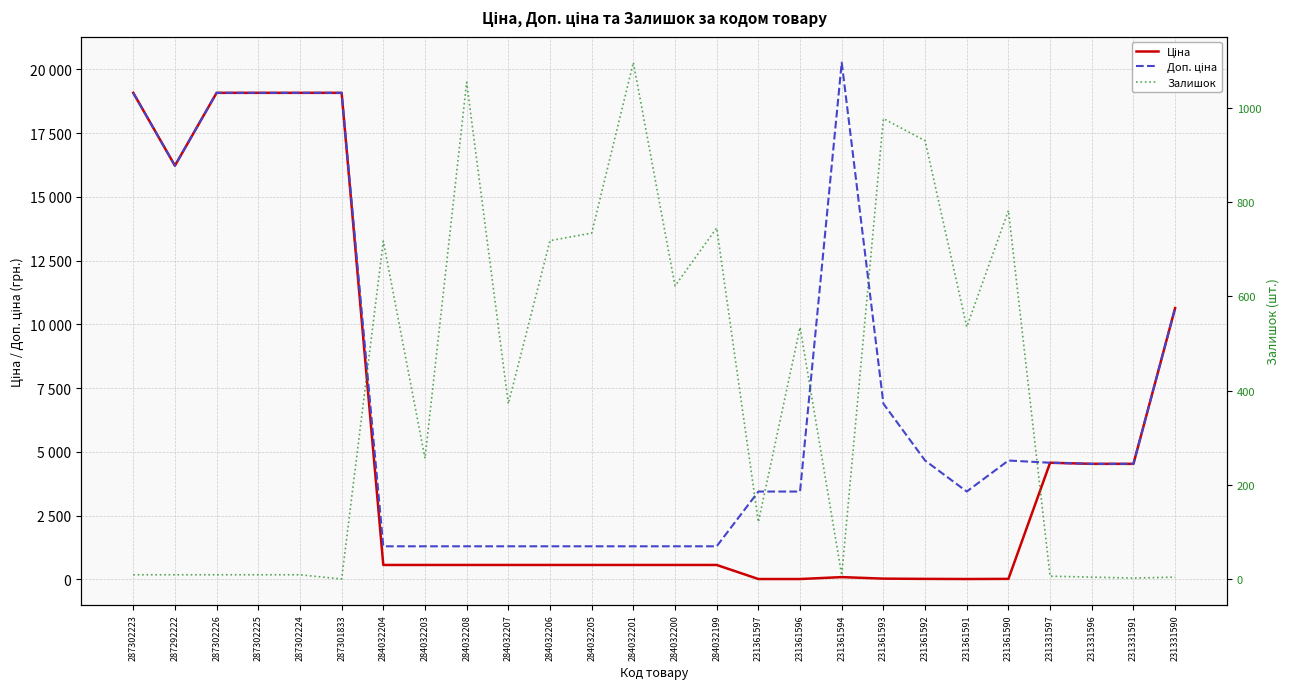

Which series has the largest total across all categories?

Доп. ціна